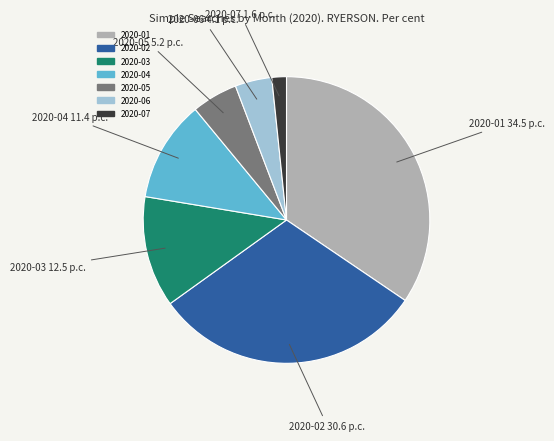

What is the ratio of the value at 2020-04 to the value at 2020-02?

0.4